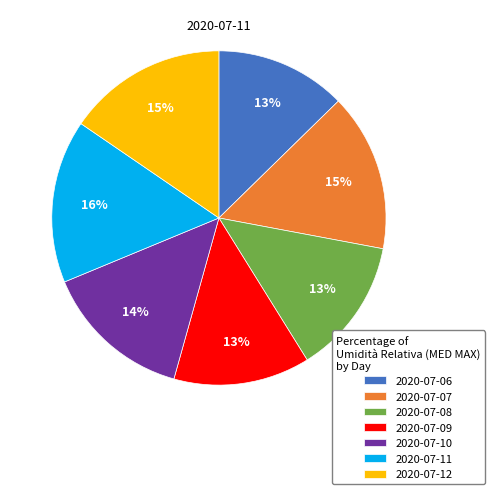

The 2020-07-09 slice represents 1% of the pie. True or false?

False